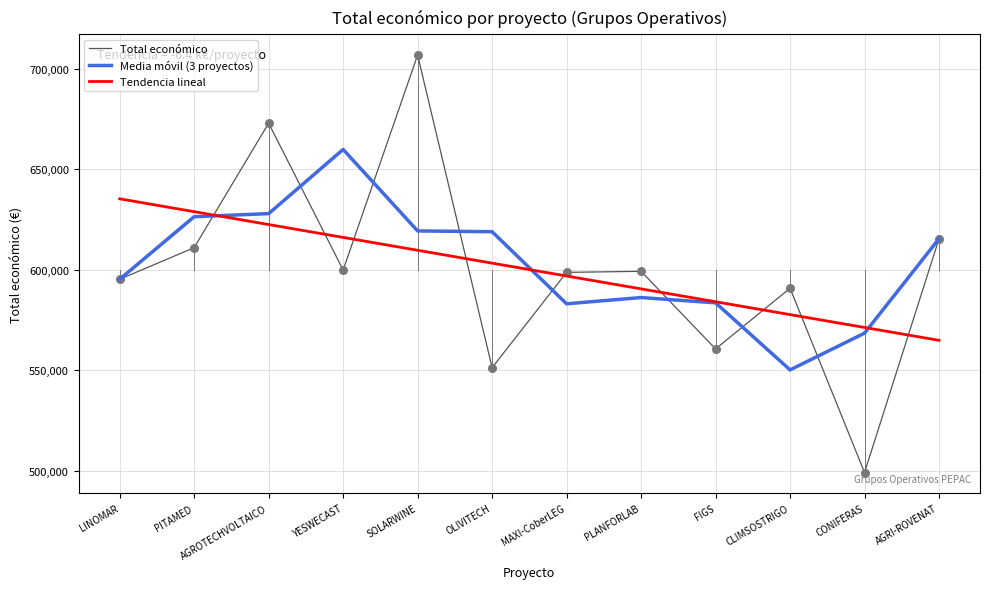

Which series has the largest range (max minus min)?

Total económico